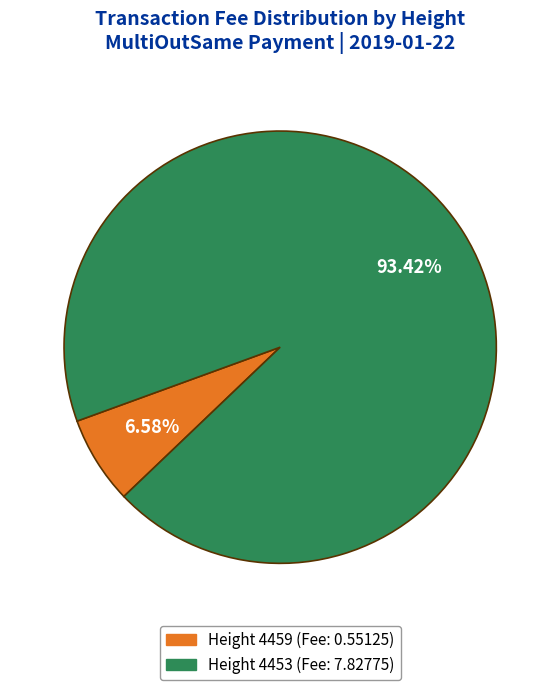

Does any single category account for the majority?

Yes